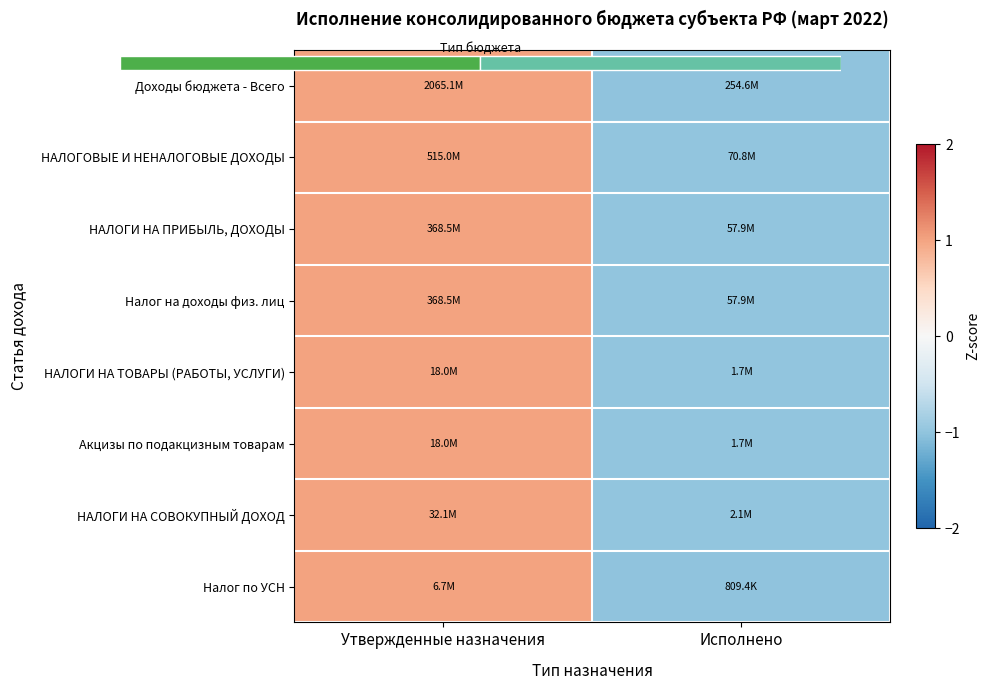

Which series has the largest range (max minus min)?

Доходы бюджета - Всего